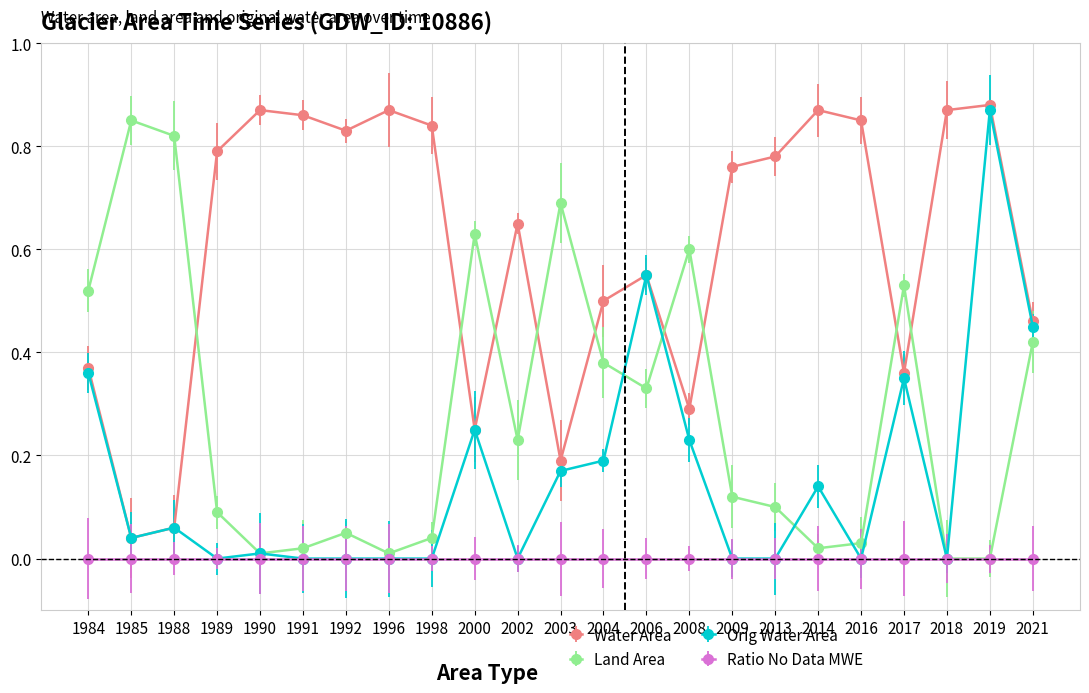

Which series has the largest range (max minus min)?

Orig Water Area